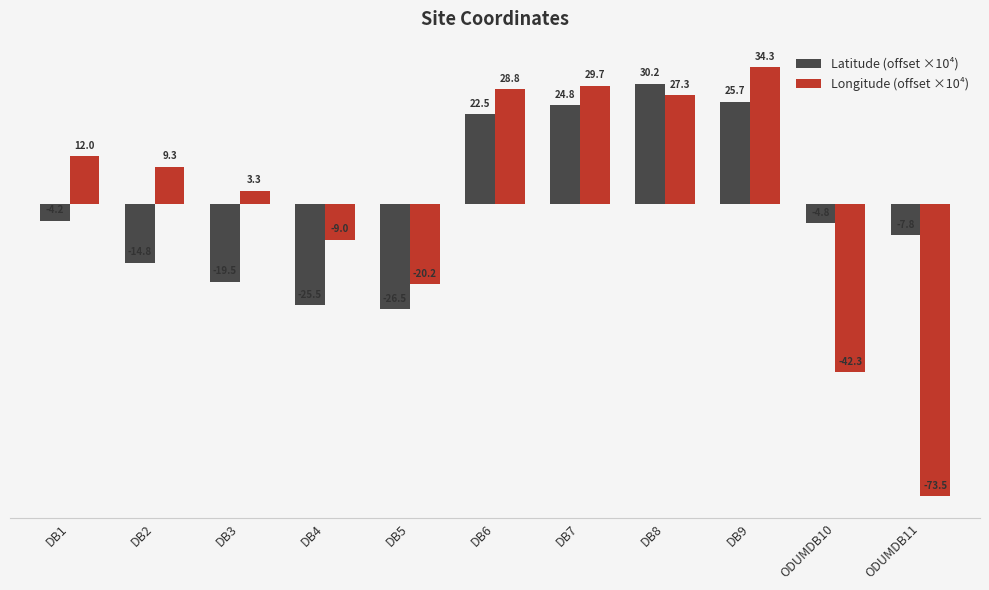

Between DB4 and DB7, which series saw the biggest shift?

Latitude (offset ×10⁴)